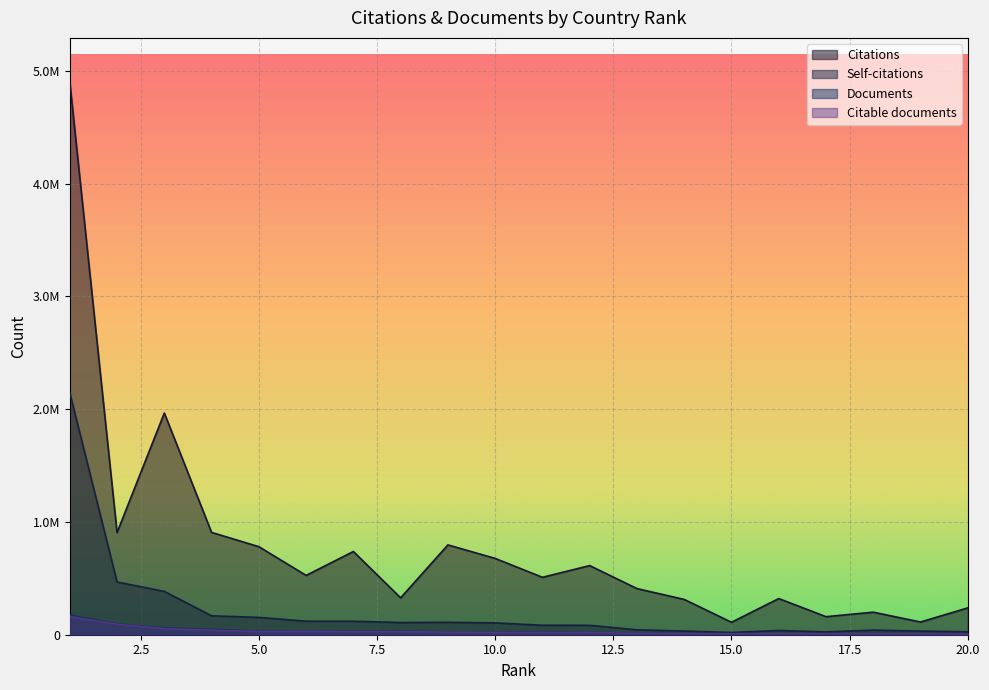

What is the value of the Citable documents point at the 19th from the left?

7725